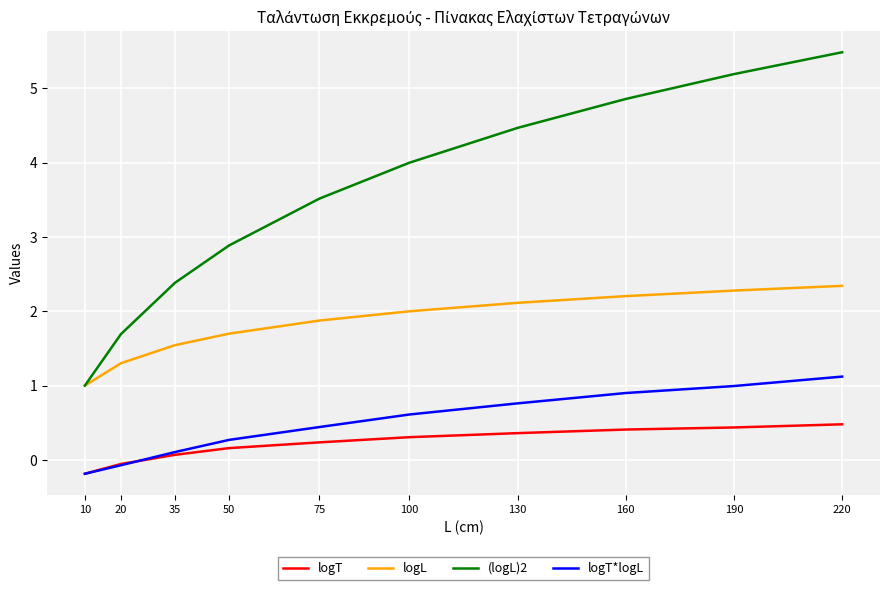

What is the sum of all (logL)2 values?

35.5